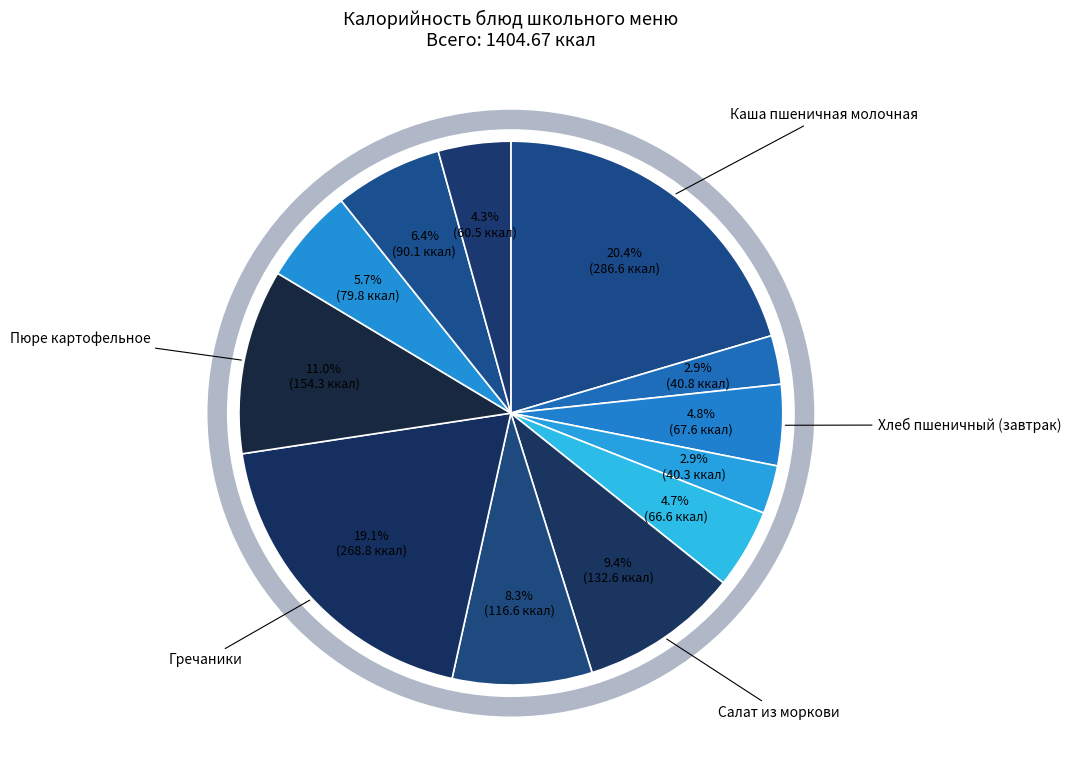

How many slices are in this pie chart?

12